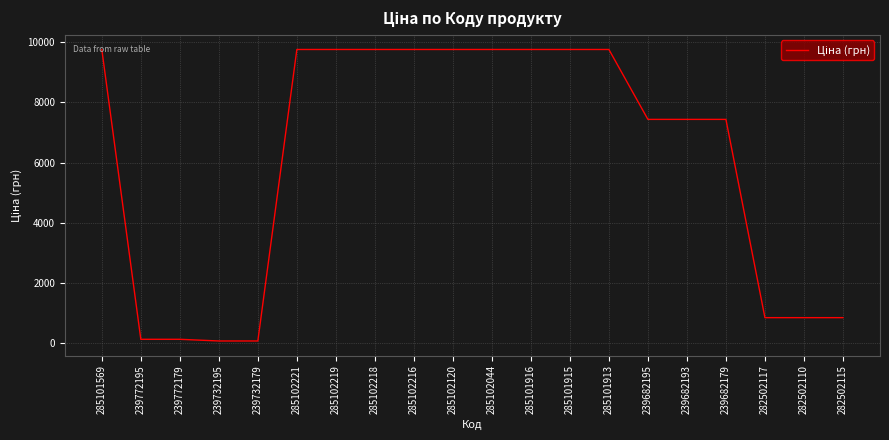

What position from the right is 239682195?

6